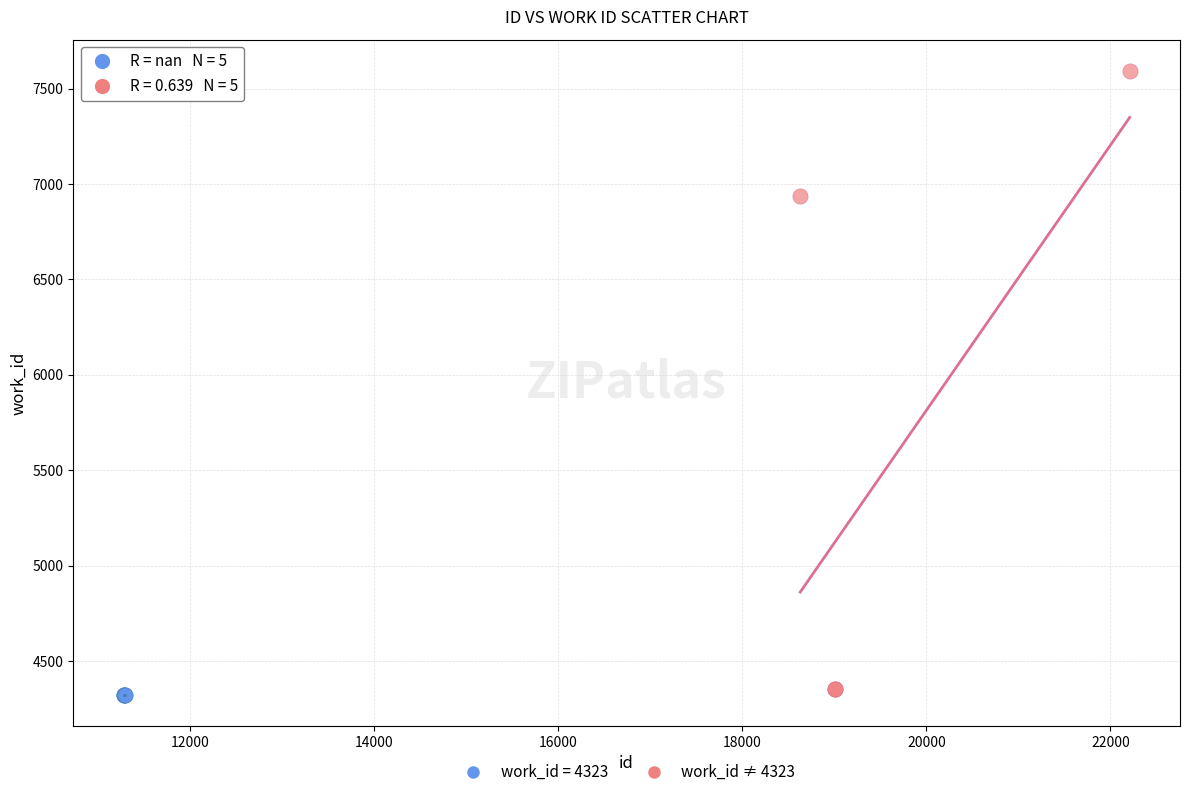

Which series contains the highest Y value?

work_id ≠ 4323